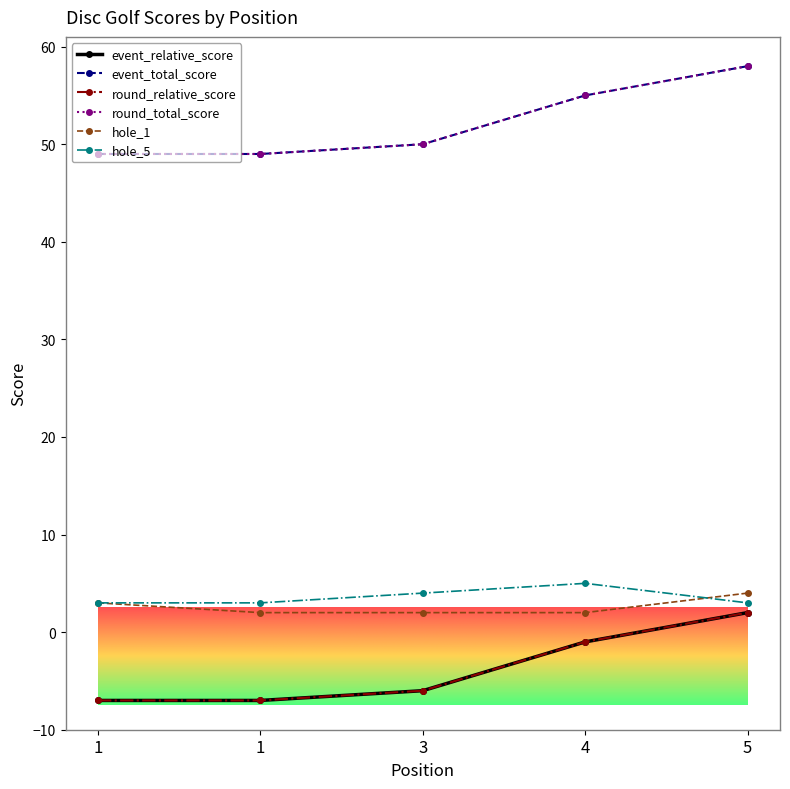

Does the chart have visible grid lines?

No